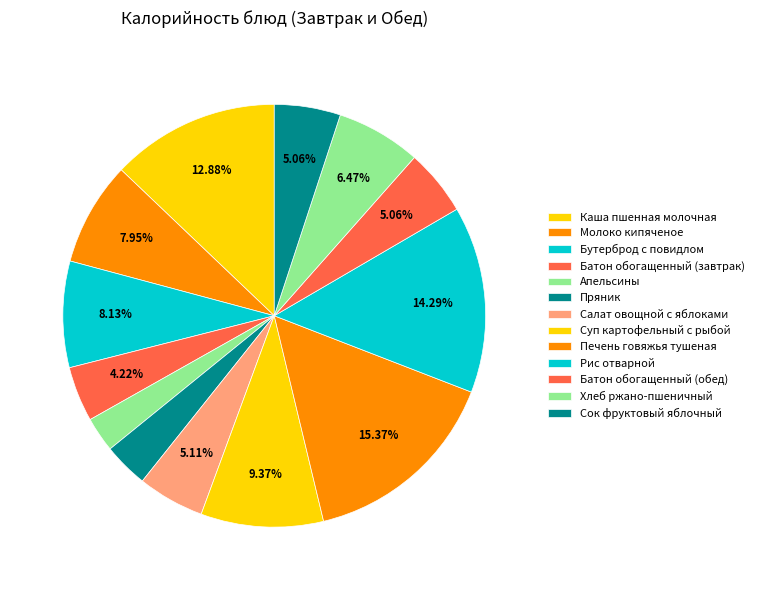

How many slices are in this pie chart?

13